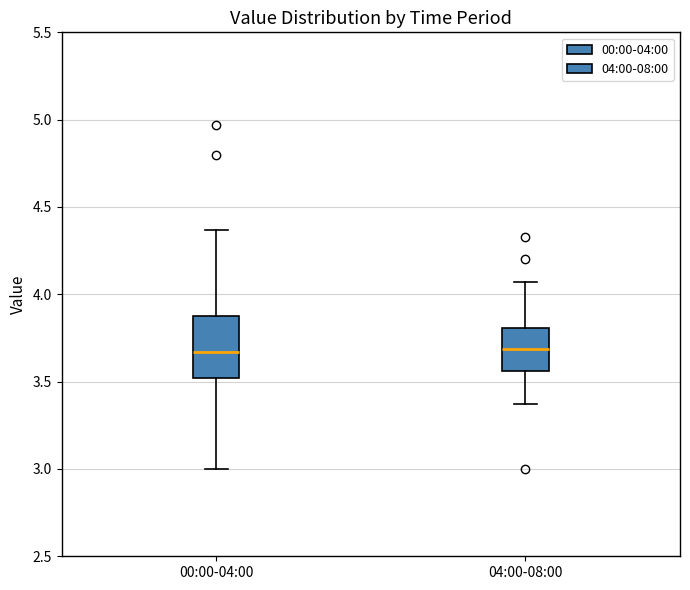

Where is the upper edge of the box for 00:00-04:00 on the y-axis? The values are not printed on the chart, so give them approximately, as read against the axis.

3.90